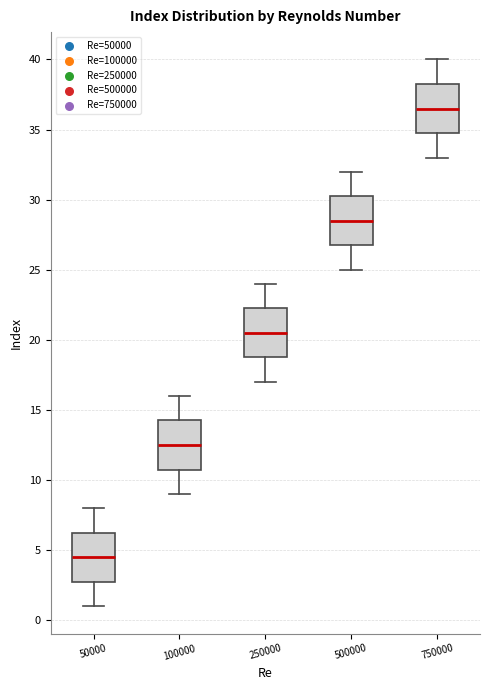

Reading left to right, transcribe this box plot: for each box, give where its median line is, the range the box spans, and where its two whiskers end, as read against the y-axis. The values are not printed on the chart, so give them approximately, as read against the axis.

50000: median 4.5, box 3.0 to 6.5, whiskers 1.0 to 8.0
100000: median 12.5, box 11.0 to 14.5, whiskers 9.0 to 16.0
250000: median 20.5, box 19.0 to 22.5, whiskers 17.0 to 24.0
500000: median 28.5, box 27.0 to 30.5, whiskers 25.0 to 32.0
750000: median 36.5, box 35.0 to 38.5, whiskers 33.0 to 40.0